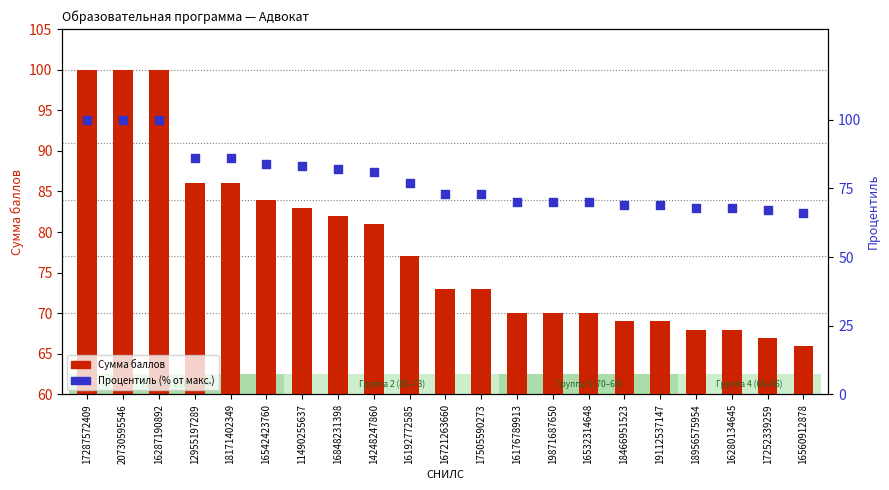

At how many categories does at least one series exceed 85?

5